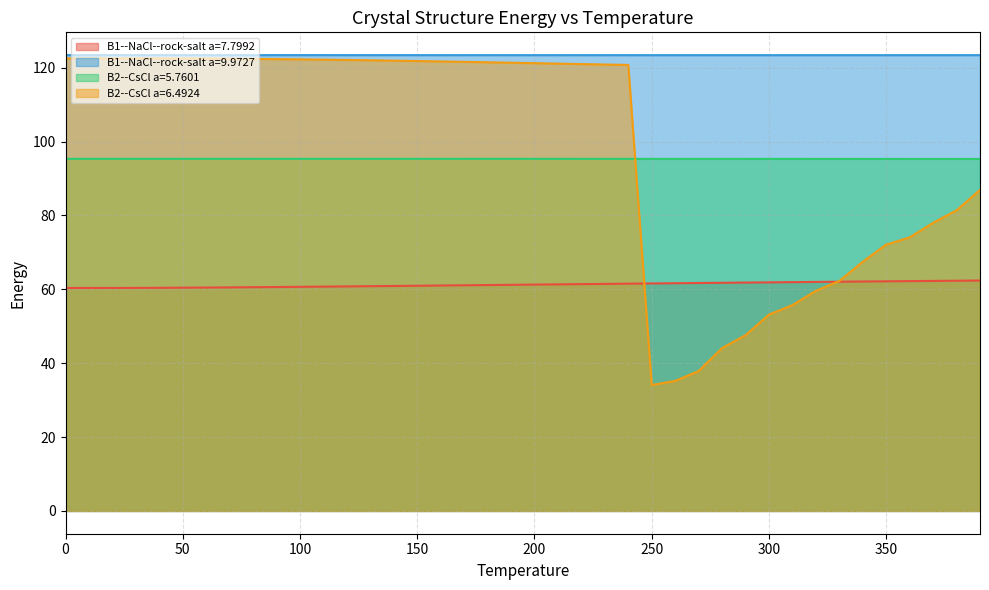

True or false: B2--CsCl a=5.7601 and B1--NaCl--rock-salt a=9.9727 intersect in this chart.

False